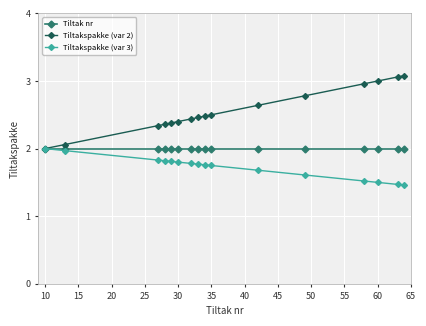

What is the minimum value for Tiltak nr?

2.0